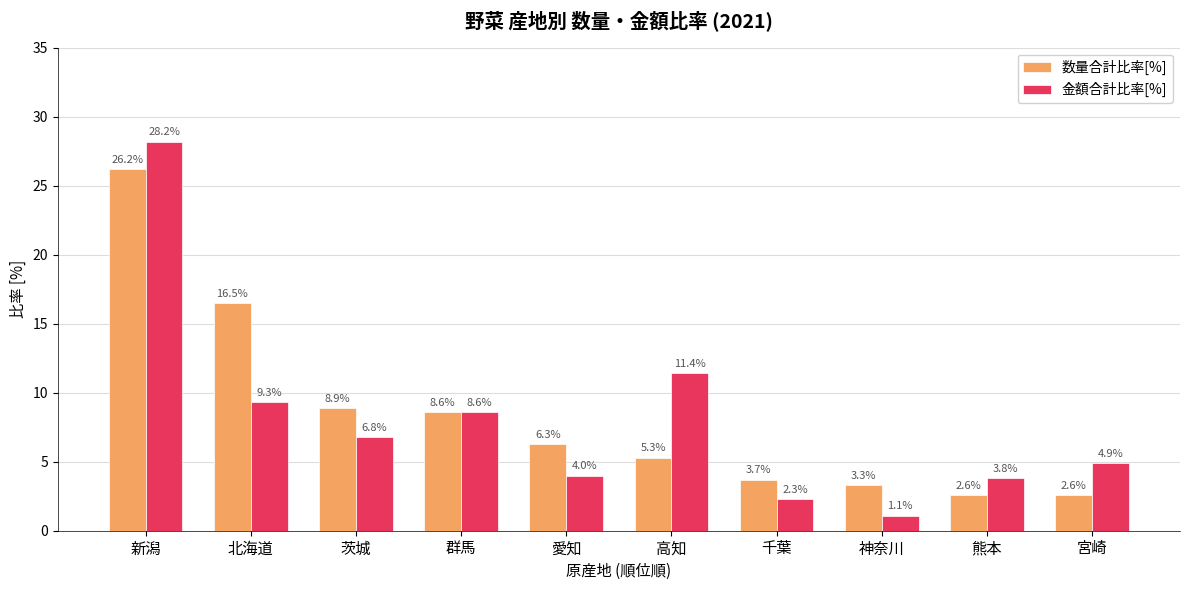

What is the difference between the second highest and minimum values in the 数量合計比率[%] series?

13.9